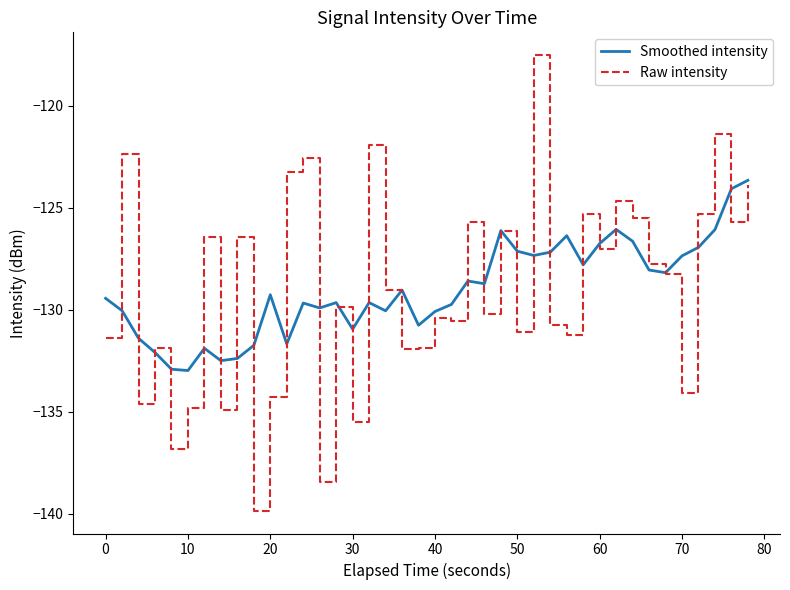

What is the minimum value shown in the chart?

-139.9